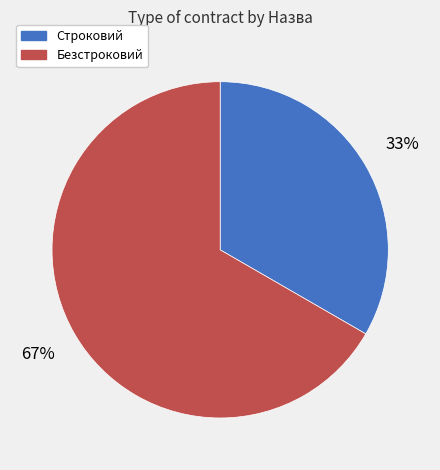

How many slices are in this pie chart?

2